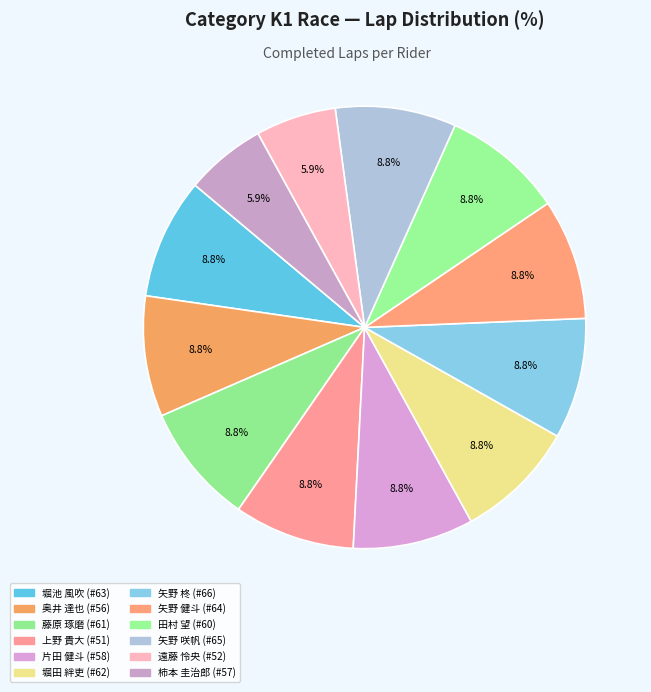

Count the number of slices in the pie.

12